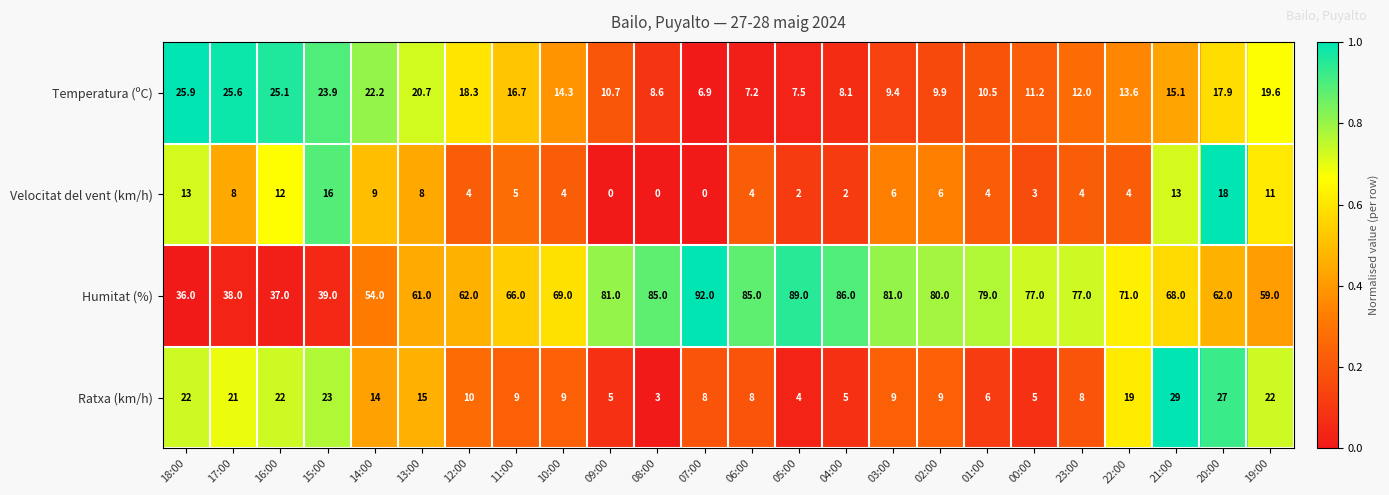

The Ratxa (km/h) series shows 30.1 at 19:00. True or false?

False